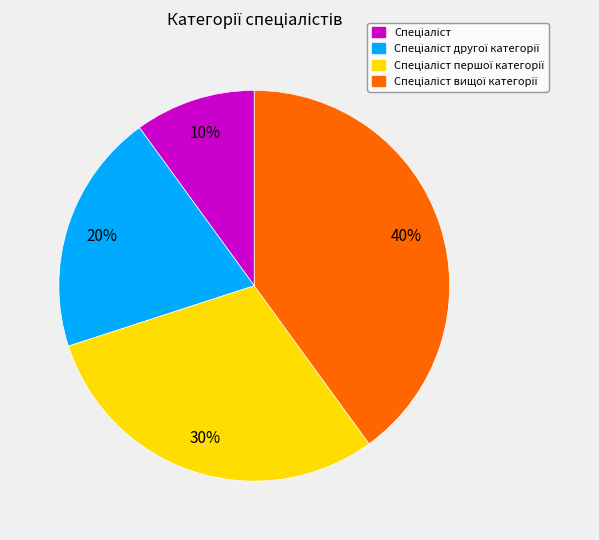

How many slices are in this pie chart?

4